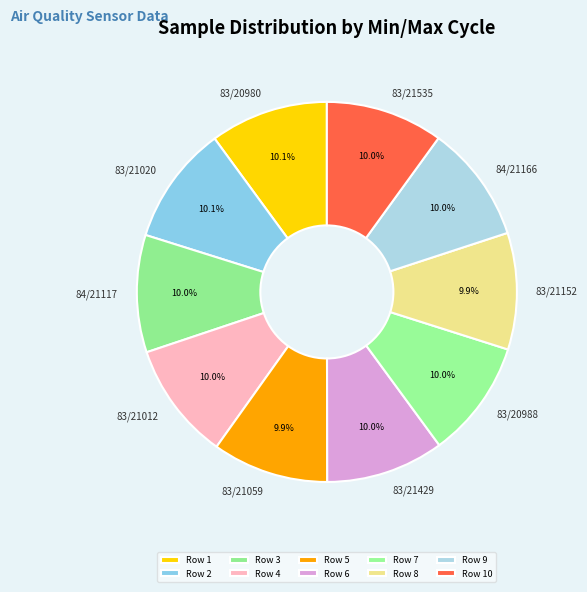

Count the number of slices in the pie.

10